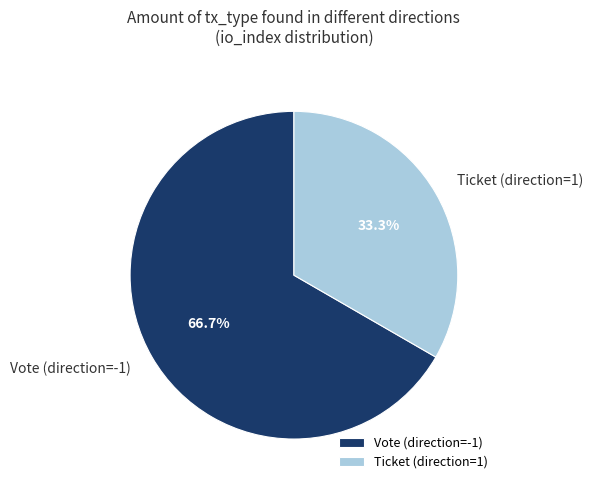

Combined, do Ticket (direction=1) and Vote (direction=-1) account for over 50%?

Yes